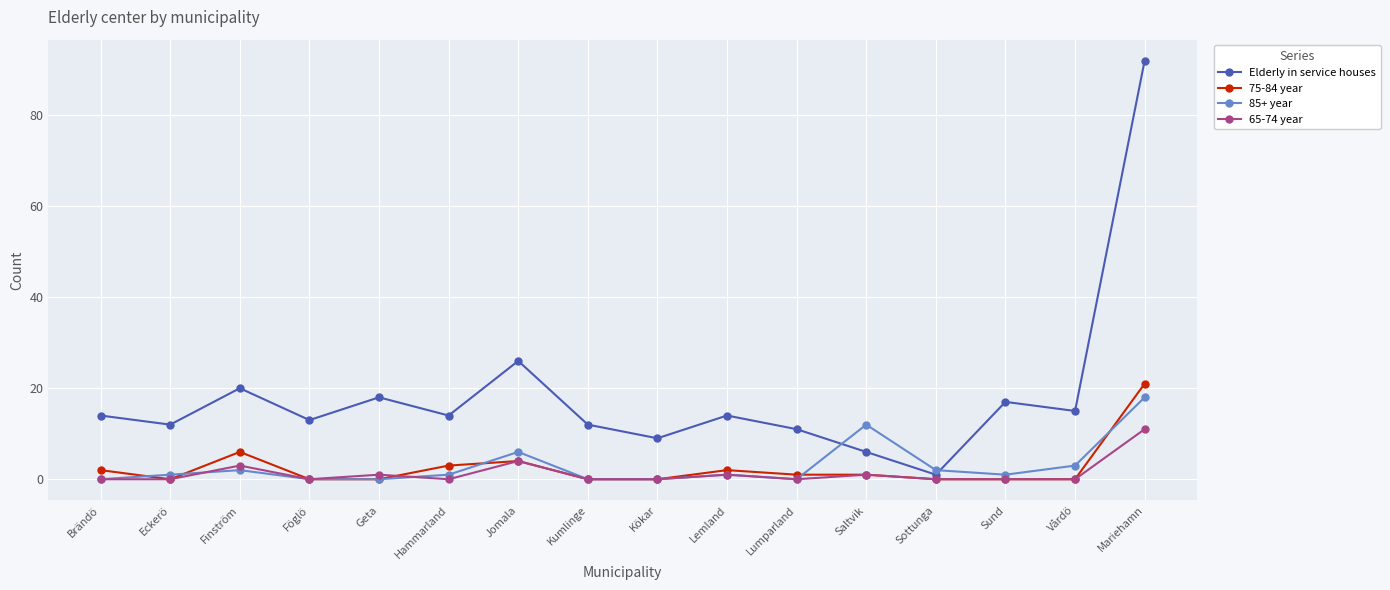

At which category does 75-84 year reach its first local valley?

Eckerö